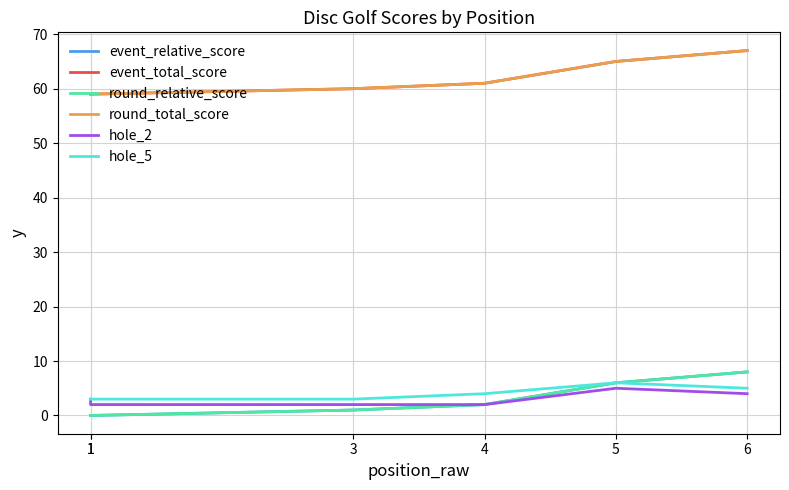

Rank the categories by round_total_score value from highest to lowest.

6, 5, 4, 3, 1, 1